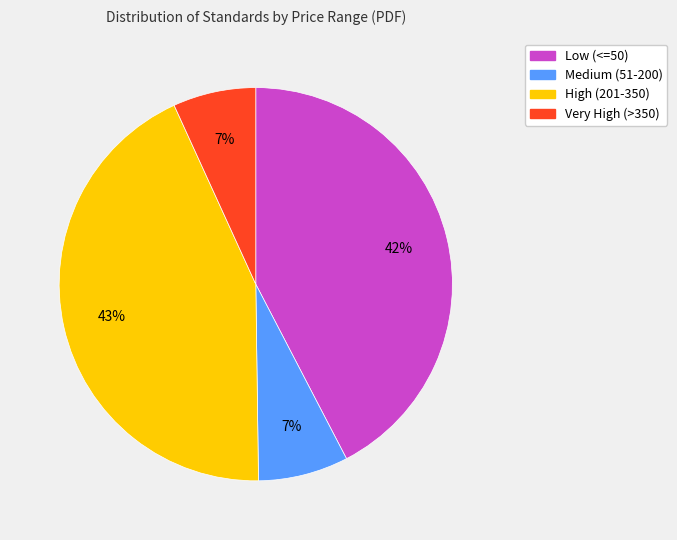

Is there a majority slice in this chart?

No